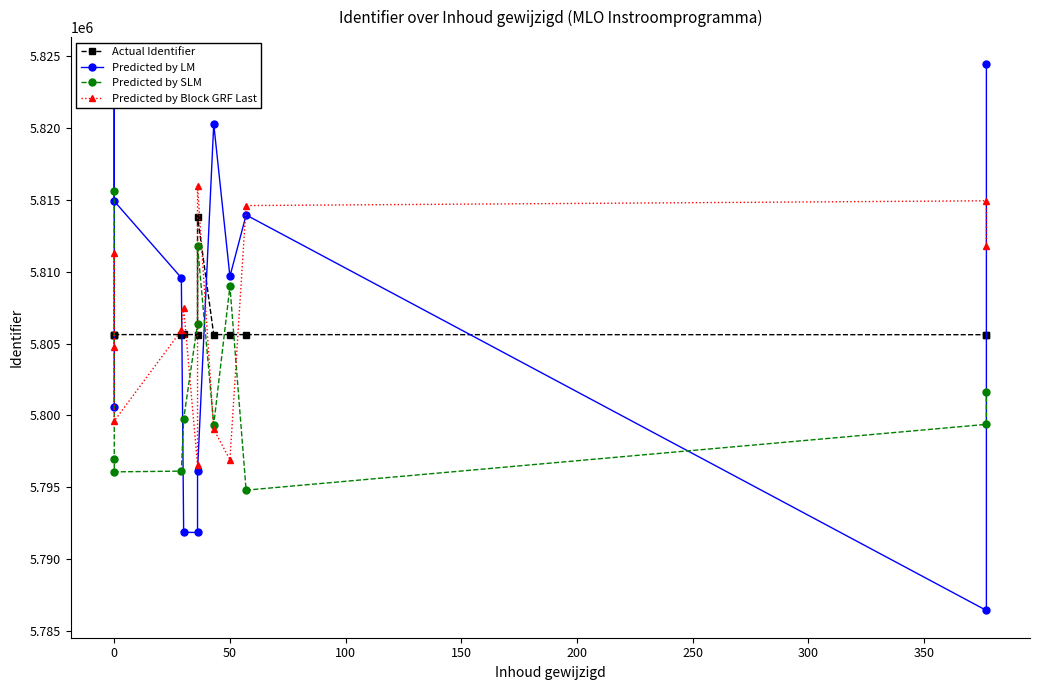

Is it true that Predicted by SLM equals 2464465.0 at 400?

False